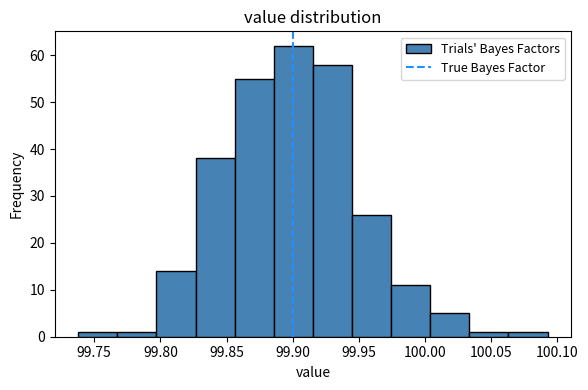

Reading left to right, transcribe this chart: for each bar, give the range it covers on the x-axis and its height. Neither the bar edges nor the heights are printed on the chart, so give them approximately, as read against the axes.

99.740 to 99.765: 1
99.765 to 99.795: 1
99.795 to 99.825: 14
99.825 to 99.855: 38
99.855 to 99.885: 55
99.885 to 99.915: 62
99.915 to 99.945: 58
99.945 to 99.975: 26
99.975 to 100.005: 11
100.005 to 100.035: 5
100.035 to 100.065: 1
100.065 to 100.095: 1